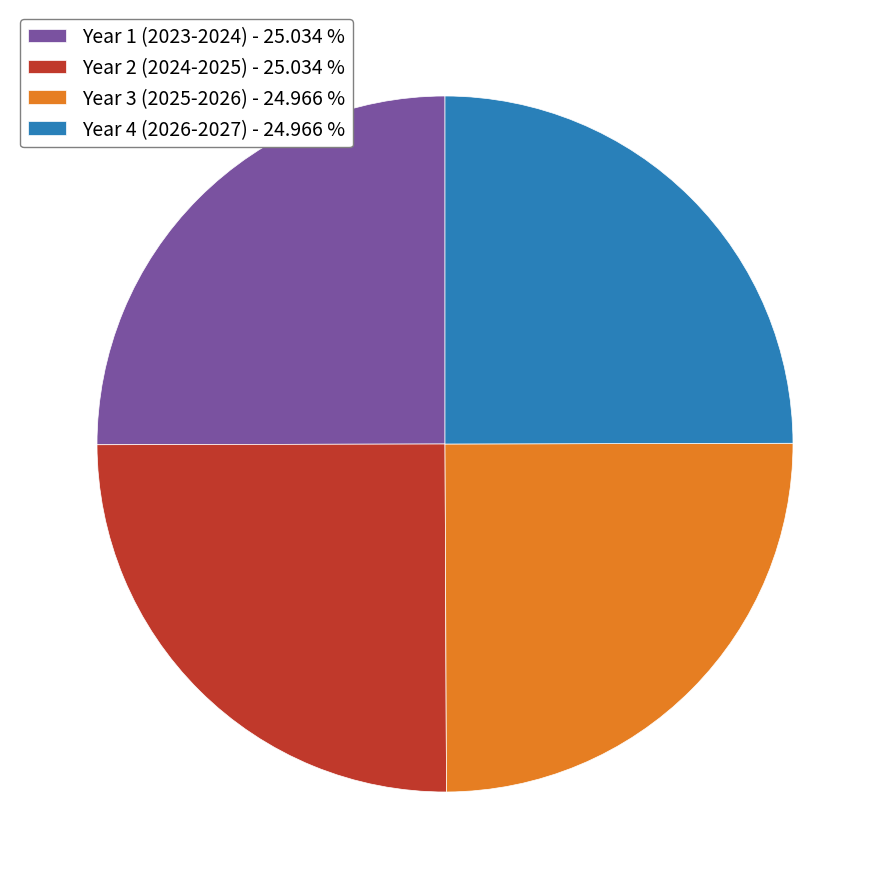

What is the ratio of the value at Year 2 (2024-2025) - 25.034 % to the value at Year 1 (2023-2024) - 25.034 %?

1.0